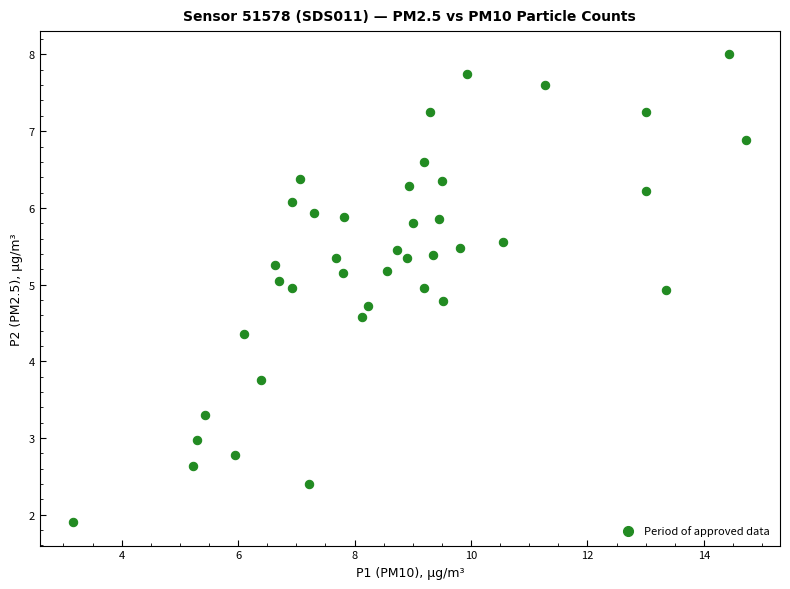

What is the range of X values (max minus min)?

11.6